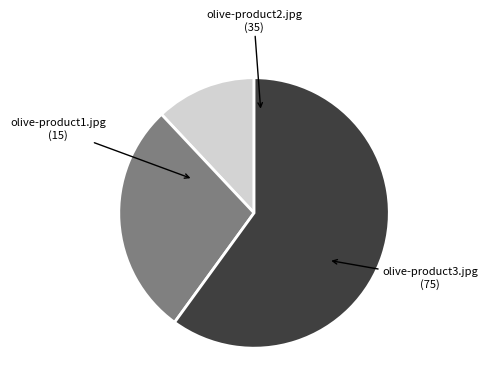

Which slice is the largest?

olive-product3.jpg